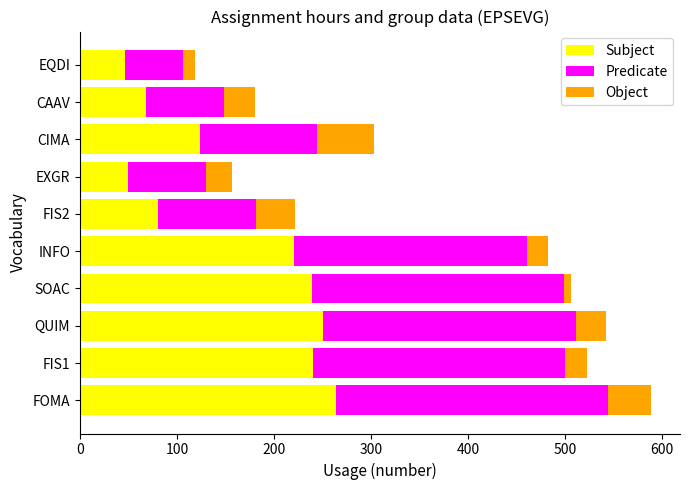

What is the difference between the maximum and minimum values in the Subject series?

218